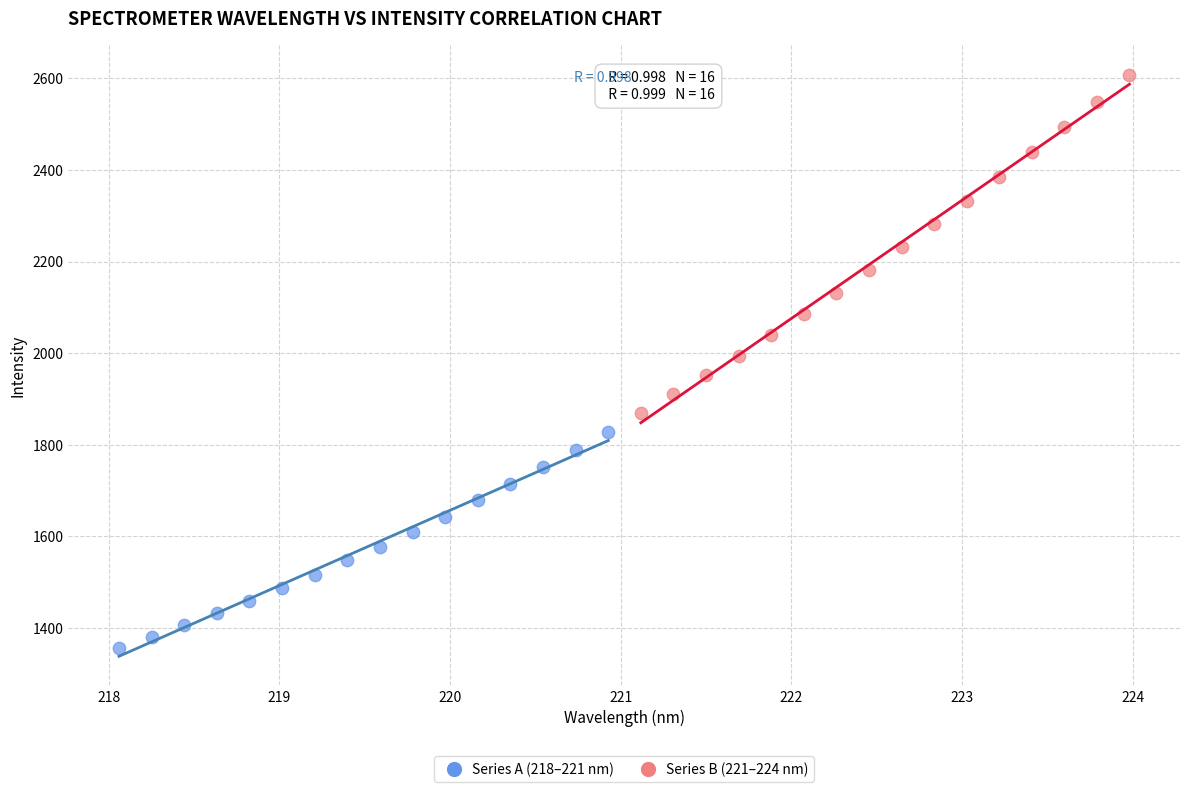

Which series contains the highest Y value?

Series B (221–224 nm)